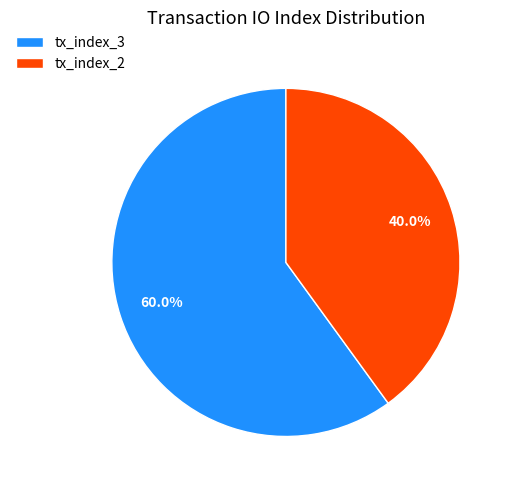

Does tx_index_3 account for over 50% of the chart?

Yes